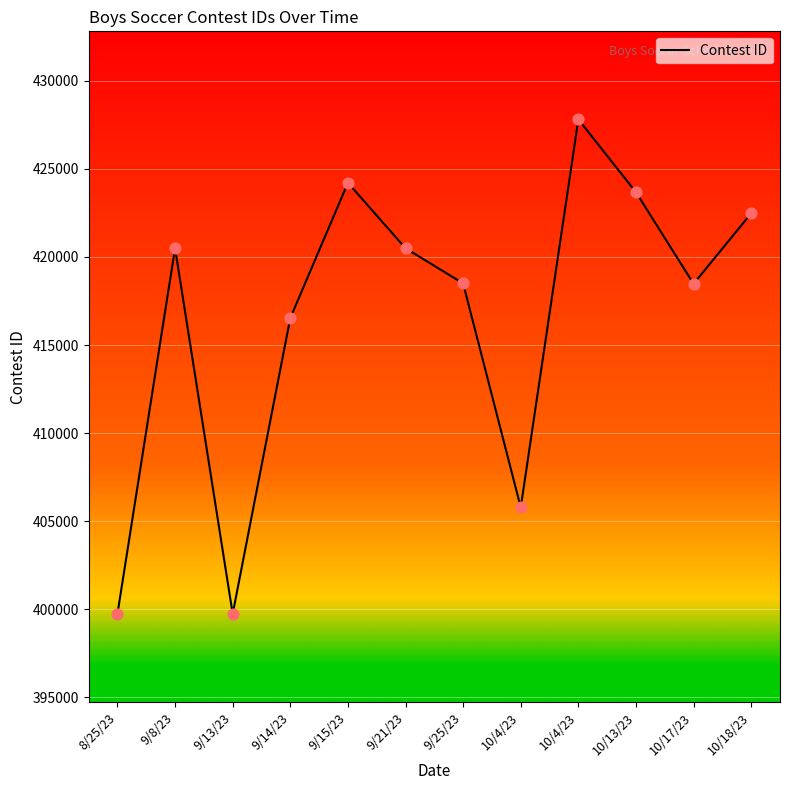

Approximately how many times larger is the value at 8/25/23 compared to 10/13/23?

0.9